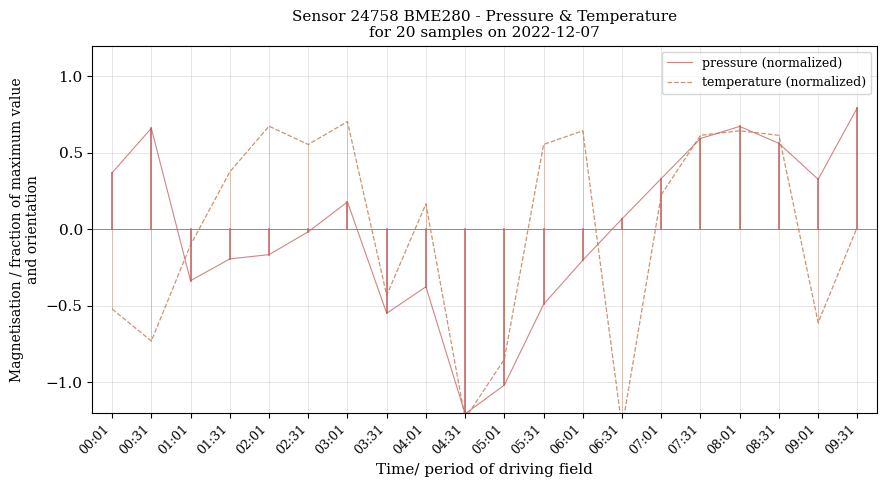

Is it true that pressure (normalized) equals -0.1 at 04:01?

False